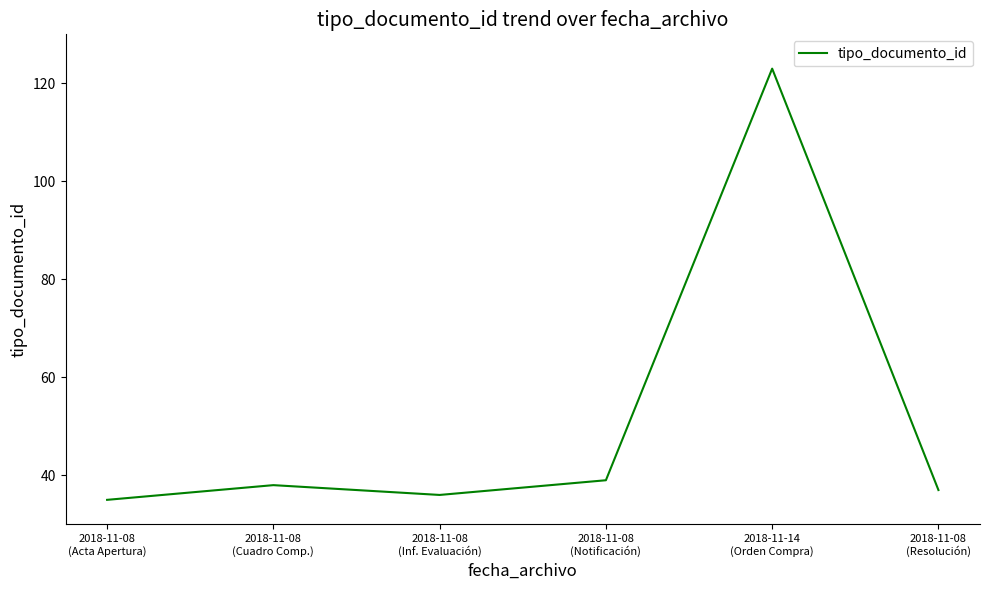

What is the greatest value displayed?

123